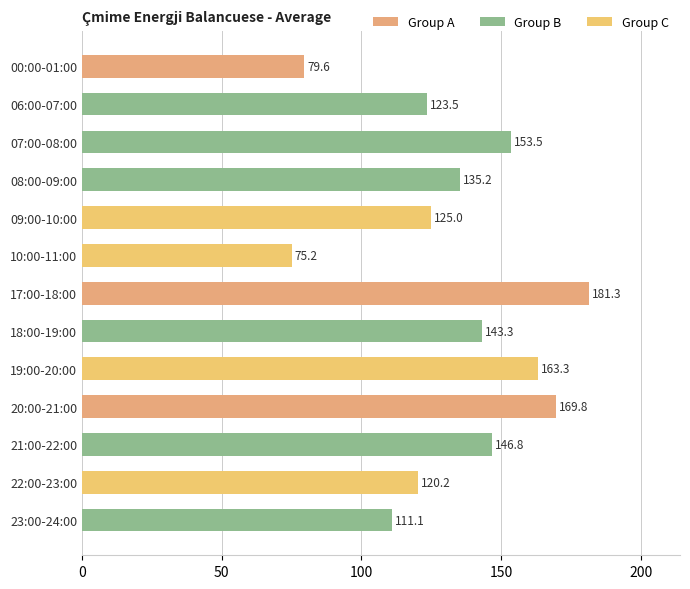

What is the difference between the maximum and minimum values?

106.2